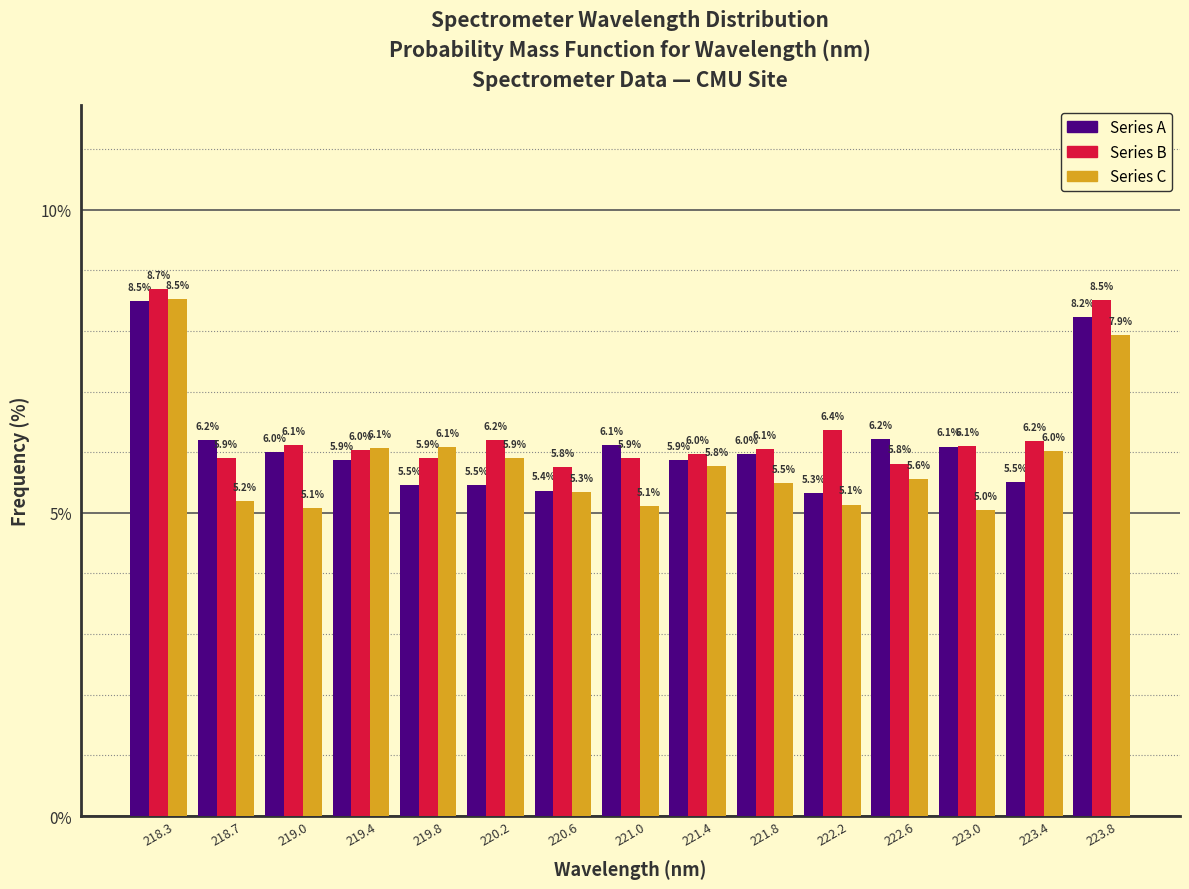

In the Series B series, which range on the x-axis has the tallest bar?

218.05 to 218.45